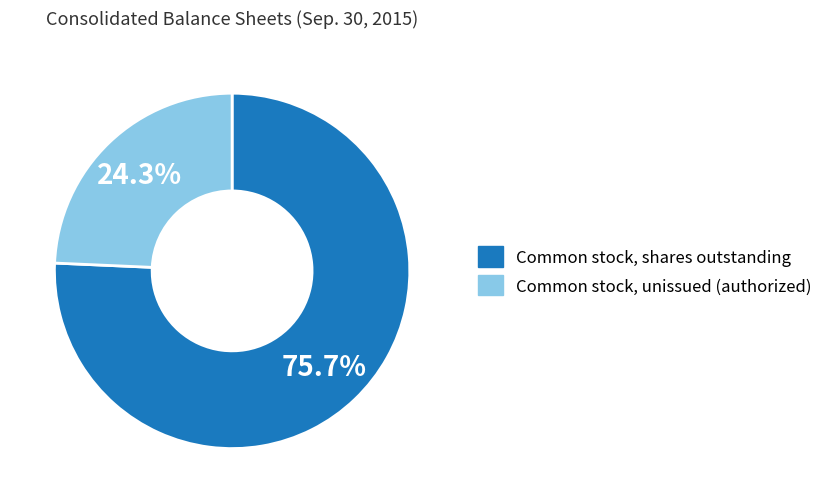

Which slice is the largest?

Common stock, shares outstanding